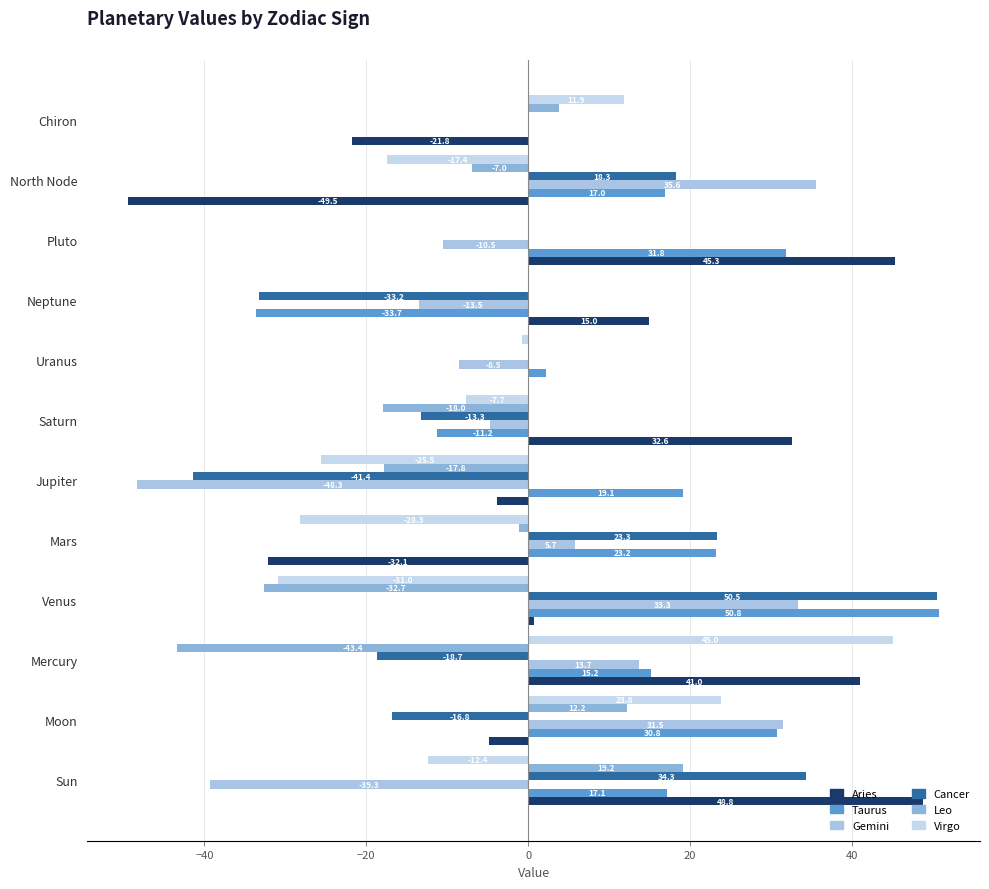

List the series in order of their peak value, lowest first.

Leo, Gemini, Virgo, Aries, Cancer, Taurus